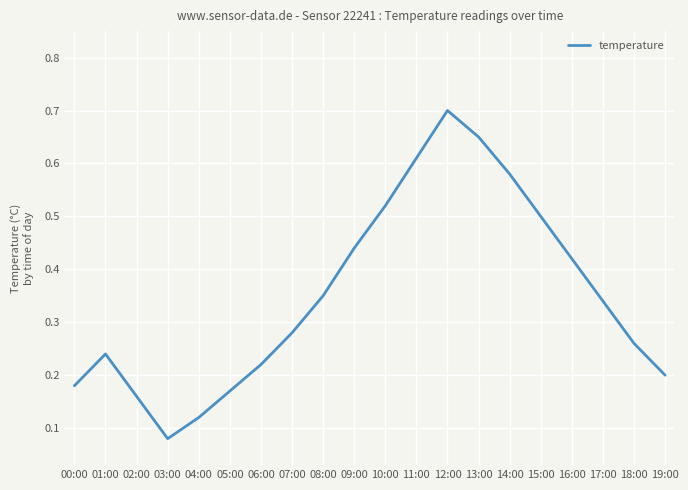

Between 18:00 and 00:00, which is larger?

18:00